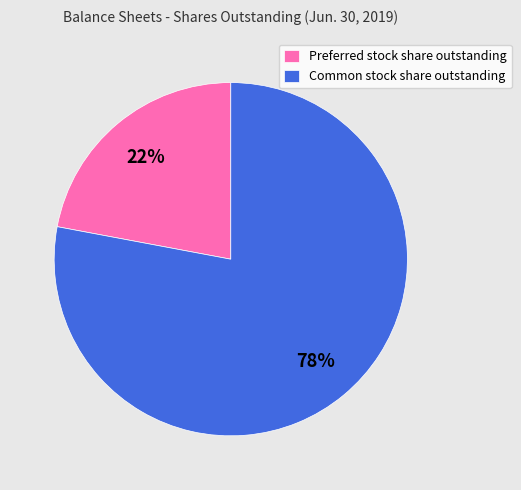

Rank the categories by value from lowest to highest.

Preferred stock share outstanding, Common stock share outstanding